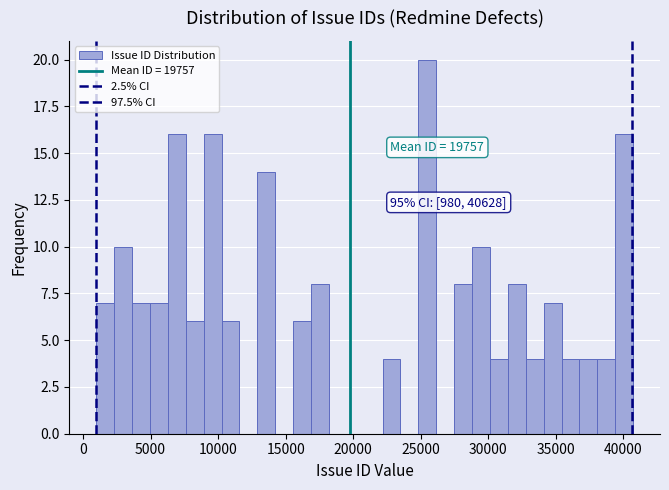

Read against the x-axis, roughly where is the centre of the tallest bar?

25500